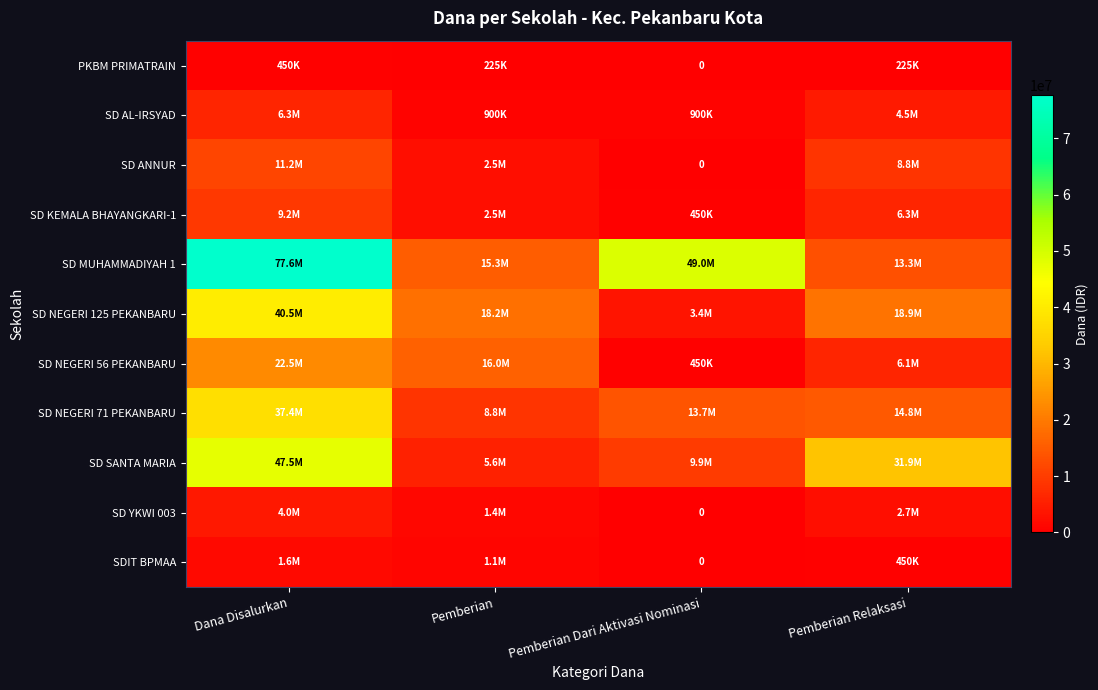

At how many categories does at least one series exceed 23612421?

3